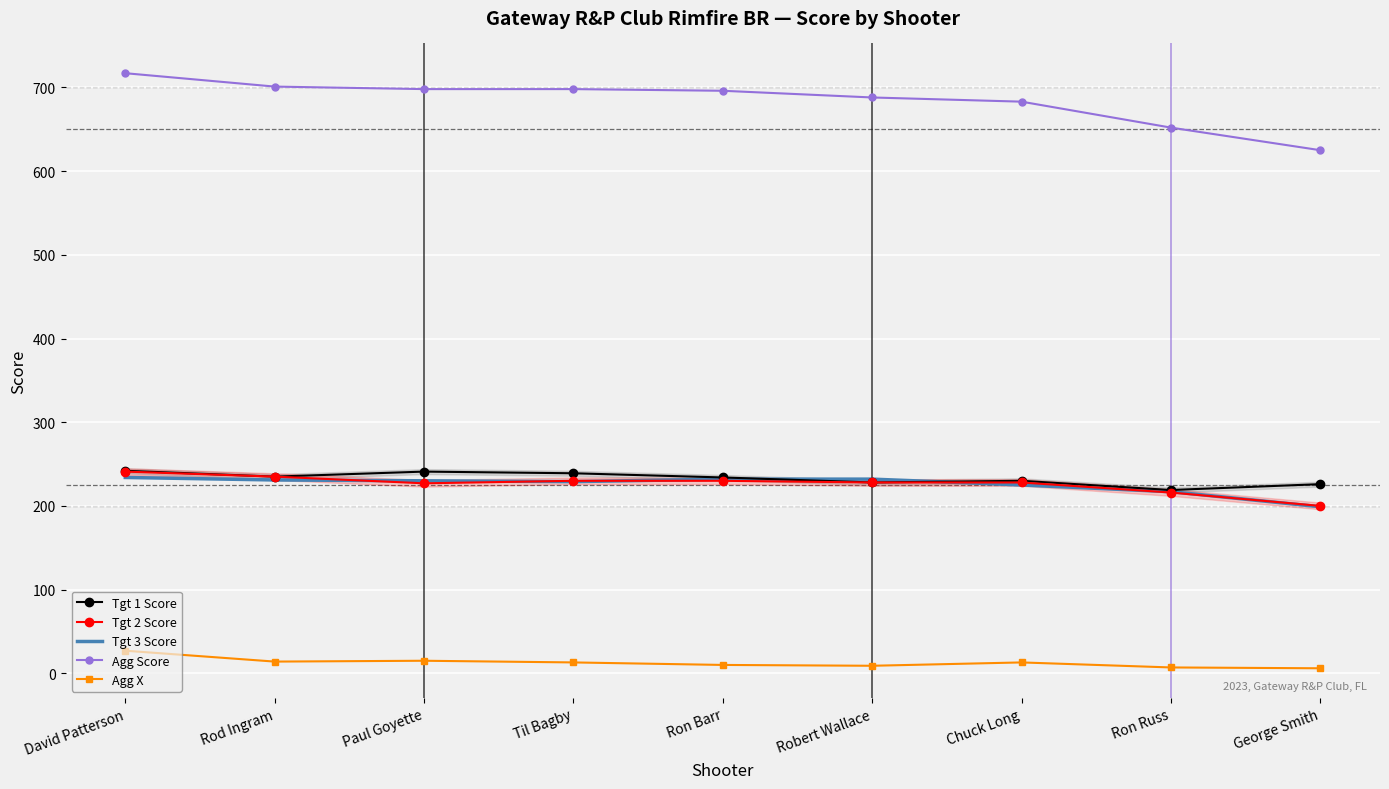

True or false: Tgt 3 Score and Agg Score cross at least once.

False